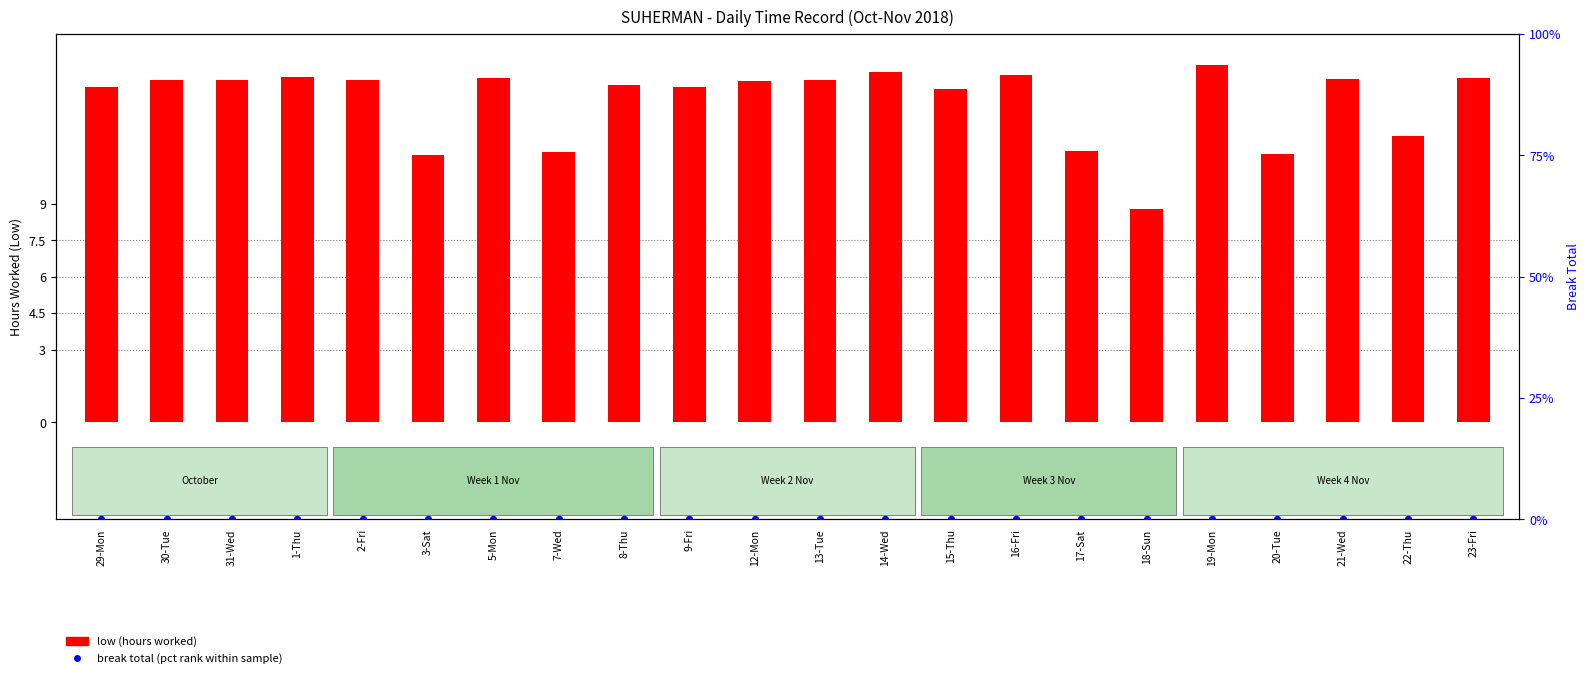

At which category is the sum across all series the highest?

19-Mon